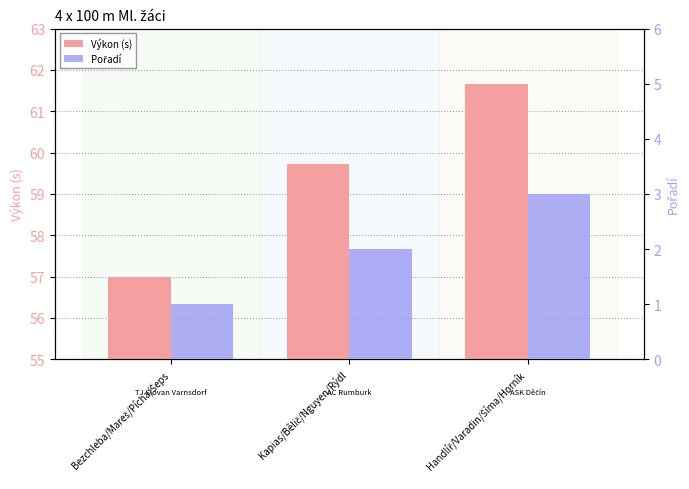

What is the label of the 2nd bar from the left?

Kapias/Bělič/Nguyen/Rýdl